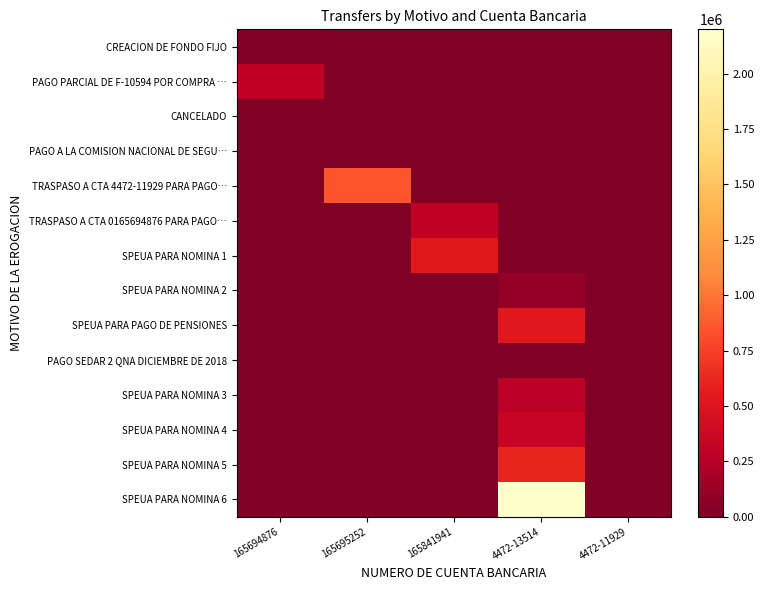

Between 165694876 and 4472-11929, which is larger?

165694876